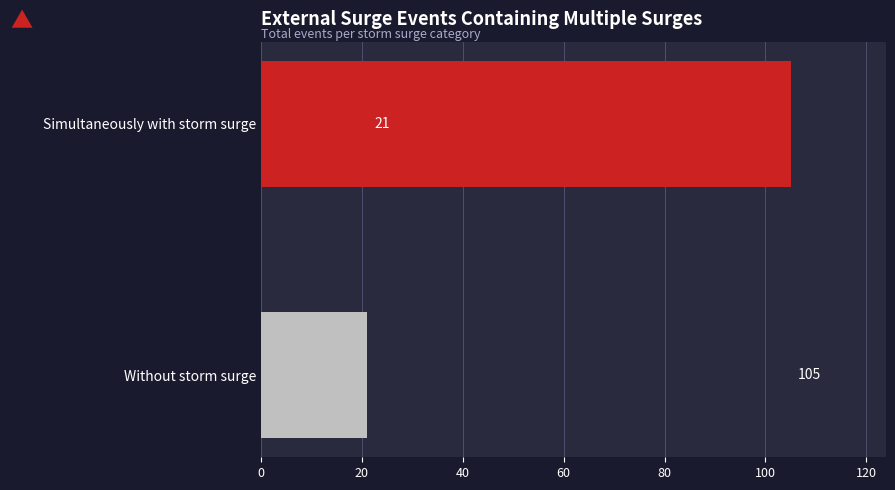

True or false: the data shows 21 at Without storm surge.

True